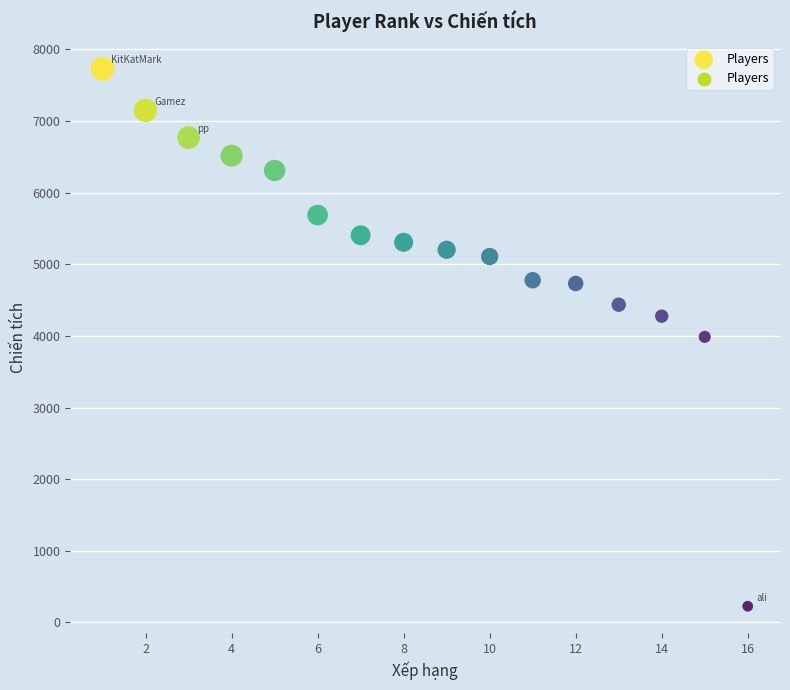

What is the range of X values (max minus min)?

15